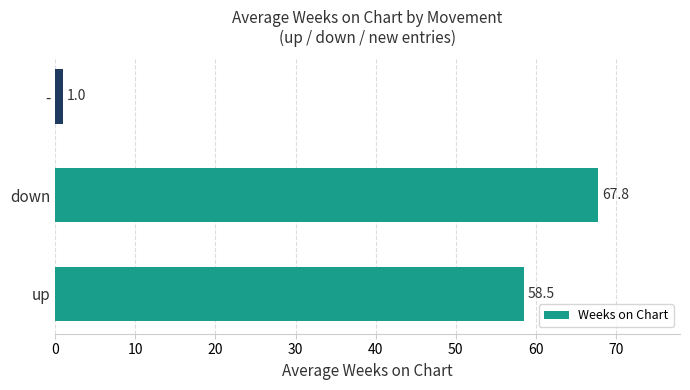

True or false: the data shows 46.8 at down.

False